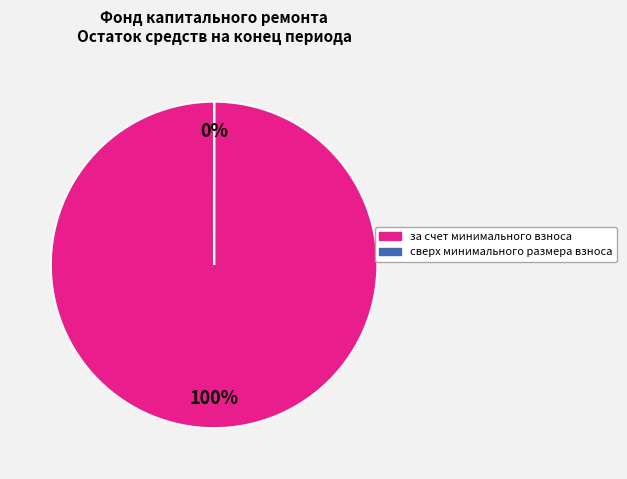

What portion of the pie excludes сверх минимального размера взноса?

100.0%